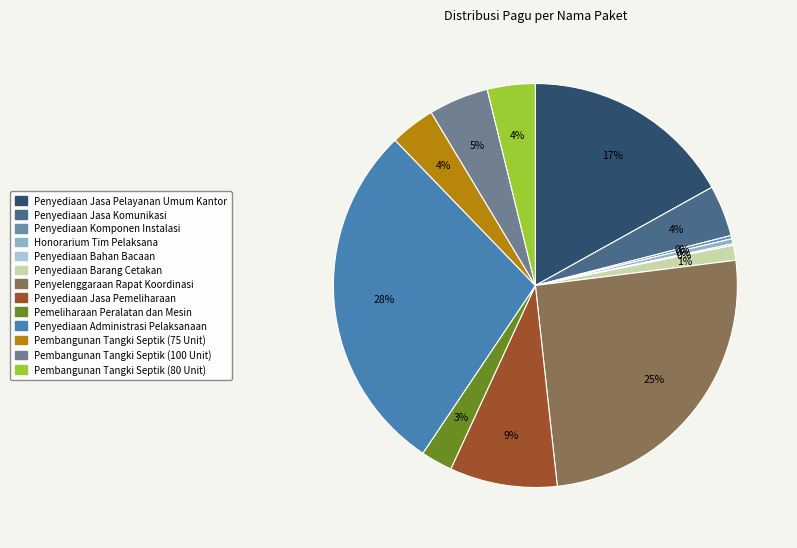

To the nearest percent, what is the average slice percentage?

8%